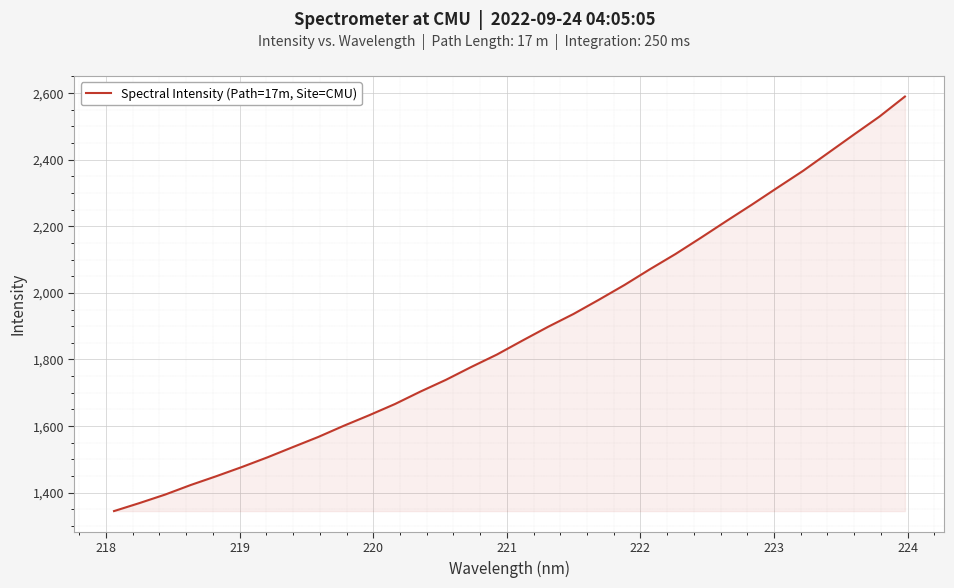

What is the maximum value shown in the chart?

2589.5